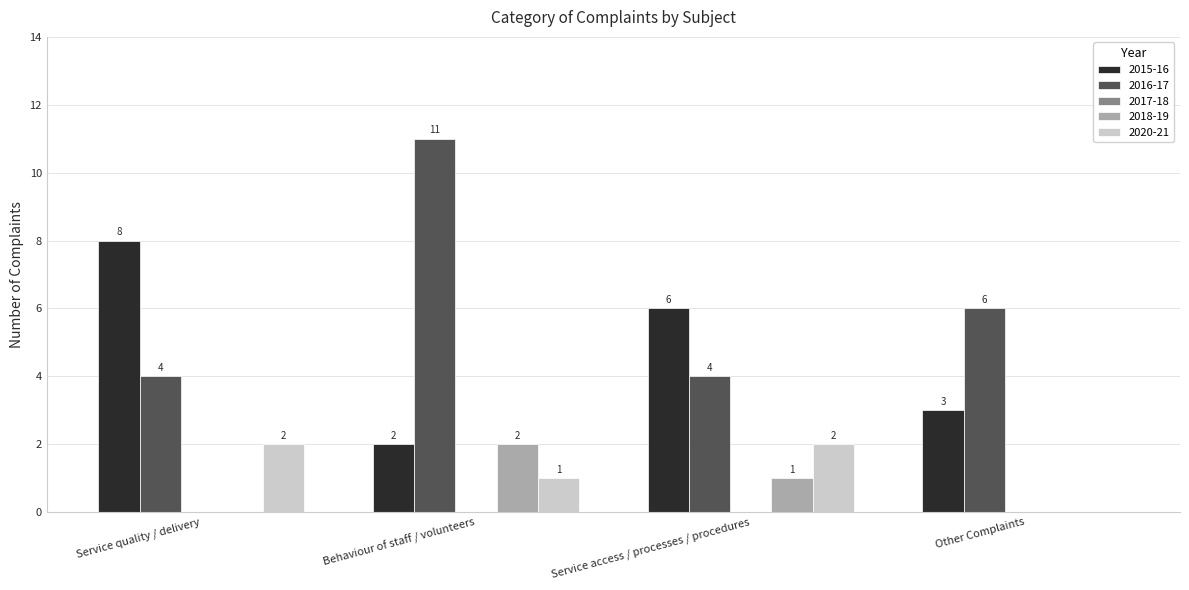

The value of 2018-19 at Behaviour of staff / volunteers is 1. True or false?

False